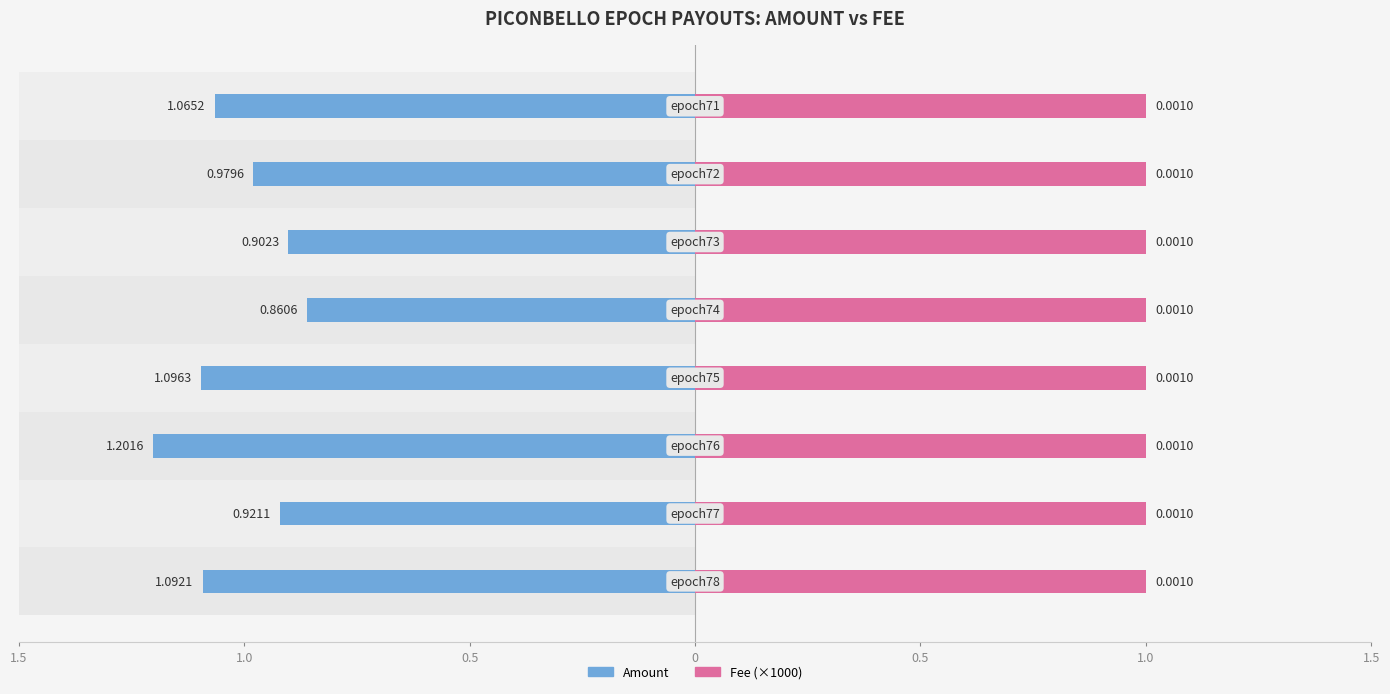

At how many categories does at least one series exceed 0?

8